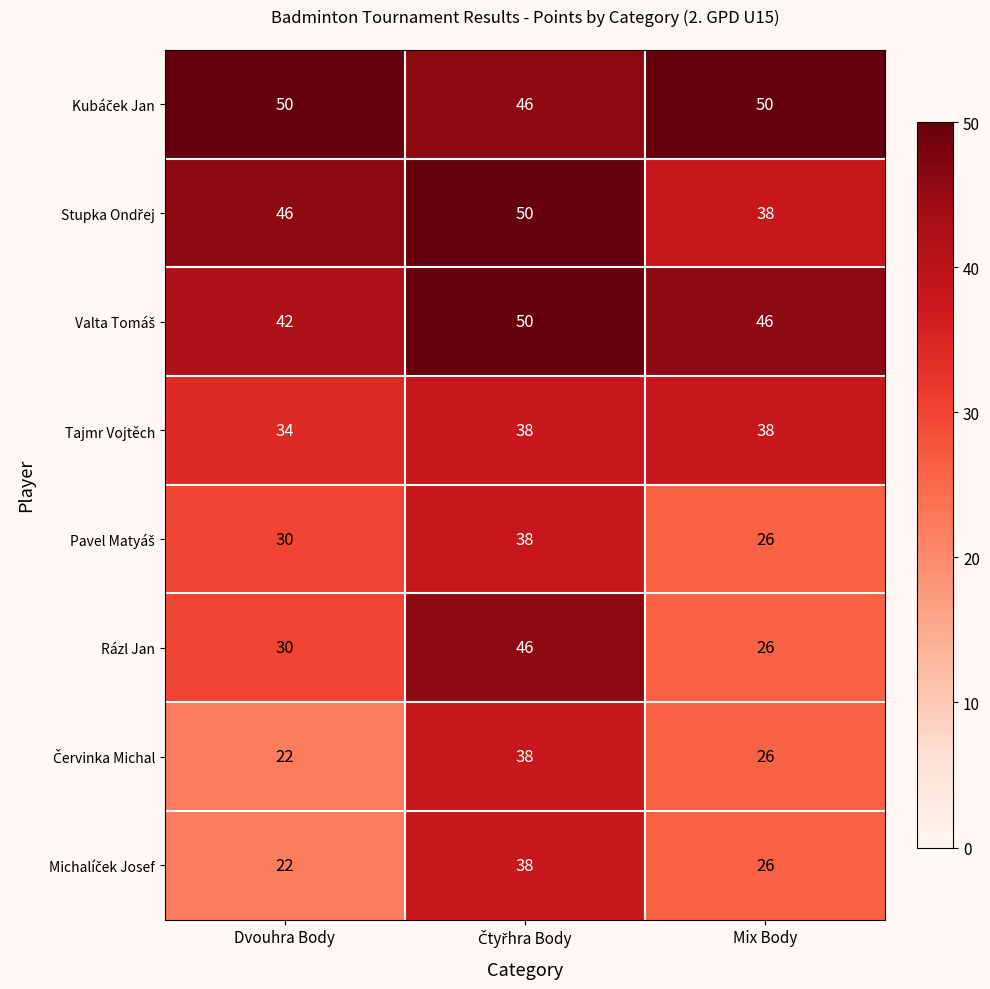

The Tajmr Vojtěch series shows 10 at Dvouhra Body. True or false?

False